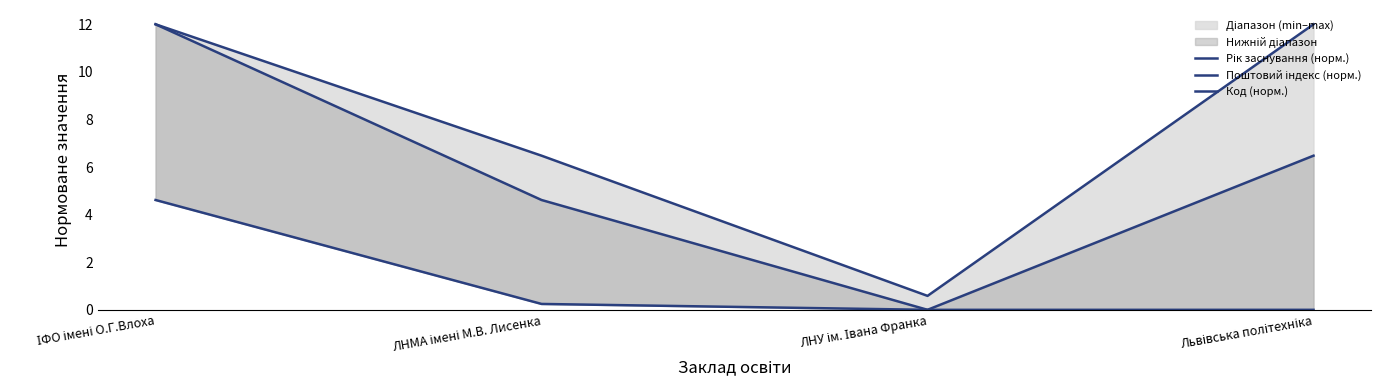

Where is the first local minimum for Рік заснування (норм.)?

ЛНУ ім. Івана Франка